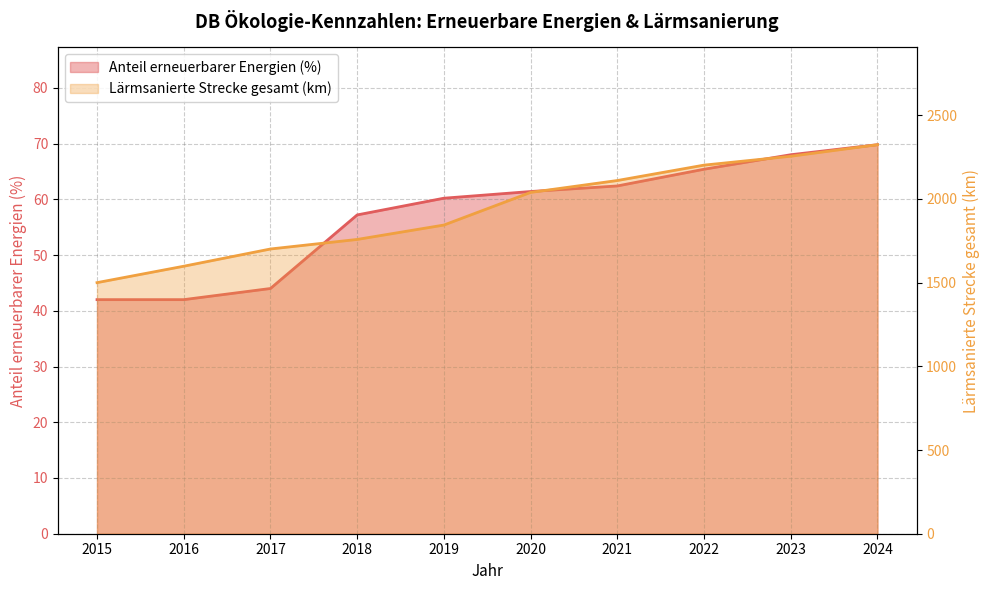

The Lärmsanierte Strecke gesamt (km) series shows 511.0 at 2015. True or false?

False